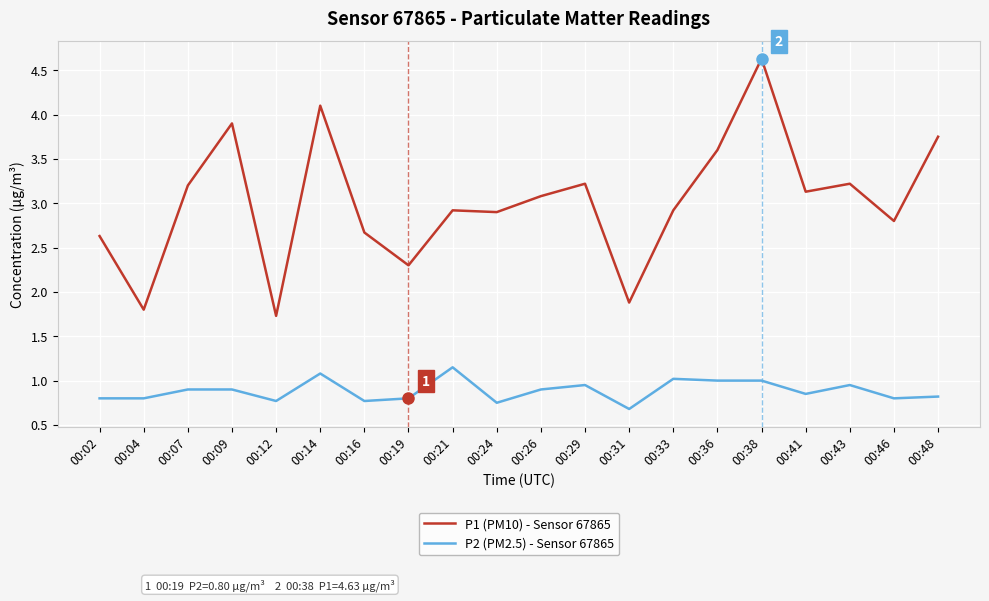

What is the approximate value of P1 (PM10) - Sensor 67865 at 00:26?

3.1